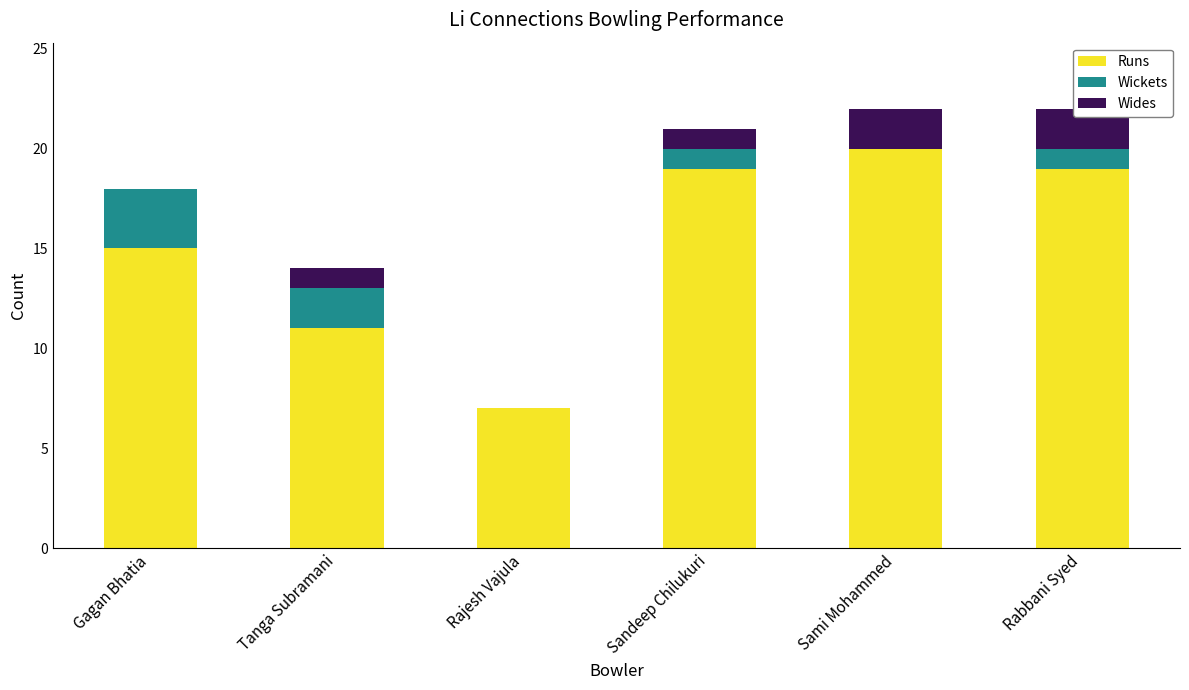

At which category is the sum across all series the highest?

Sami Mohammed